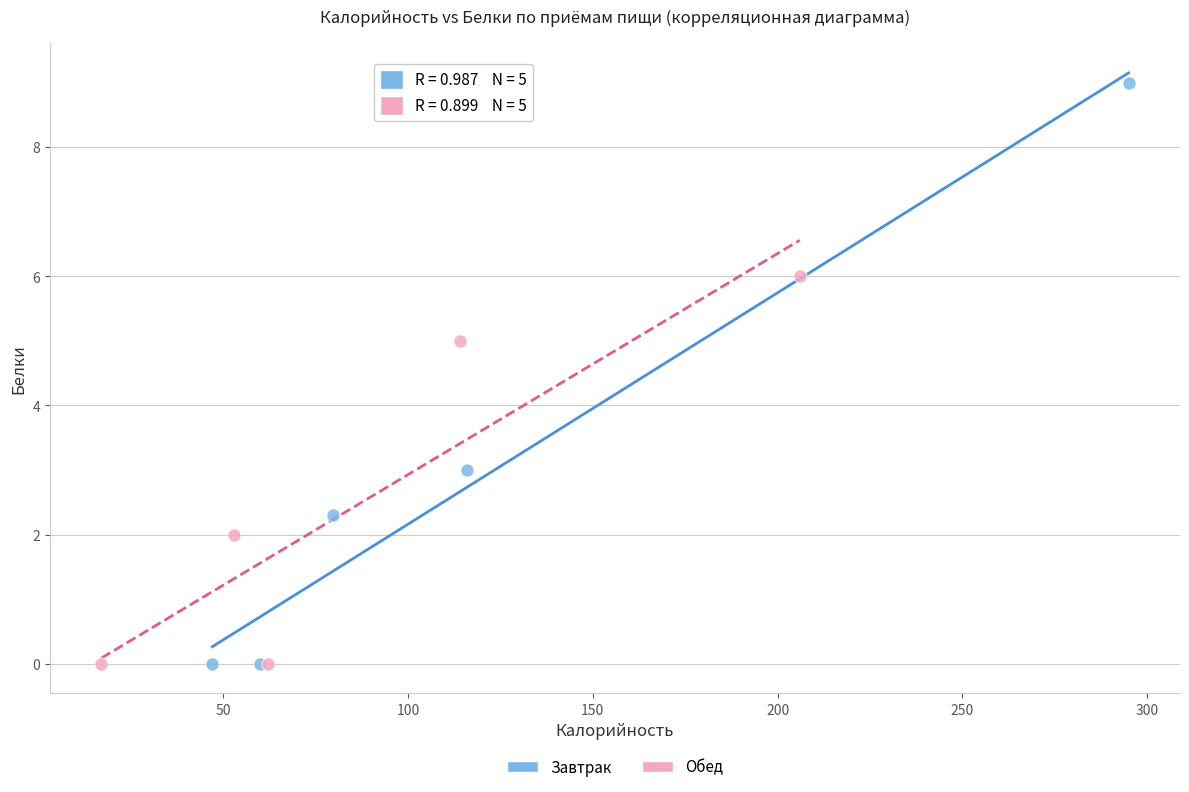

Which series has the widest spread of Y values?

Завтрак